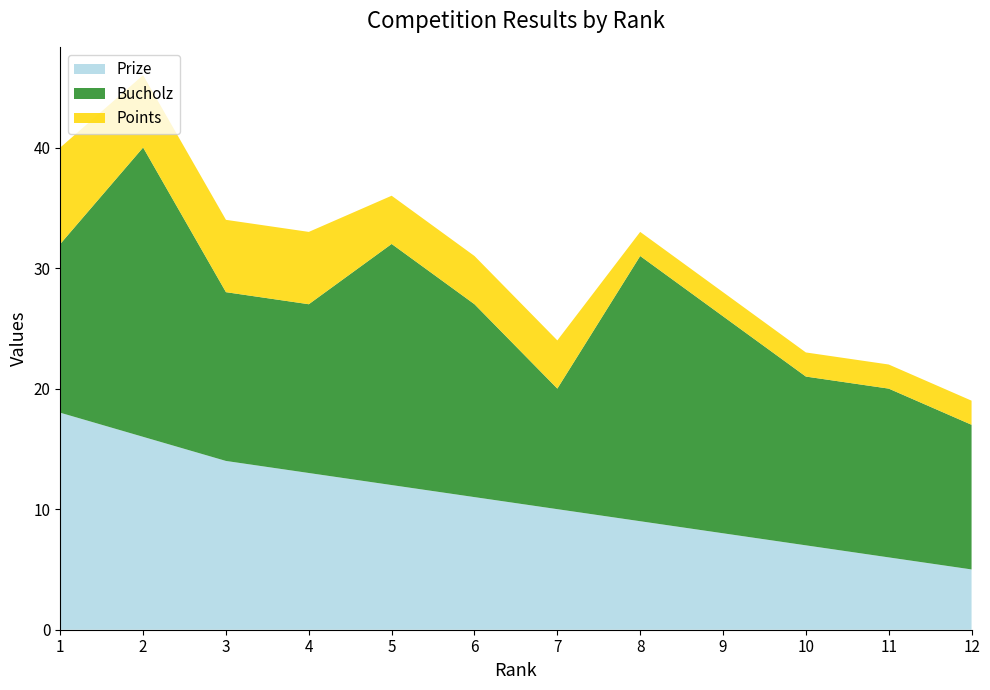

Reading left to right, transcribe all the data shown in this chart.

Prize: 18	16	14	13	12	11	10	9	8	7	6	5
Bucholz: 14	24	14	14	20	16	10	22	18	14	14	12
Points: 8	6	6	6	4	4	4	2	2	2	2	2